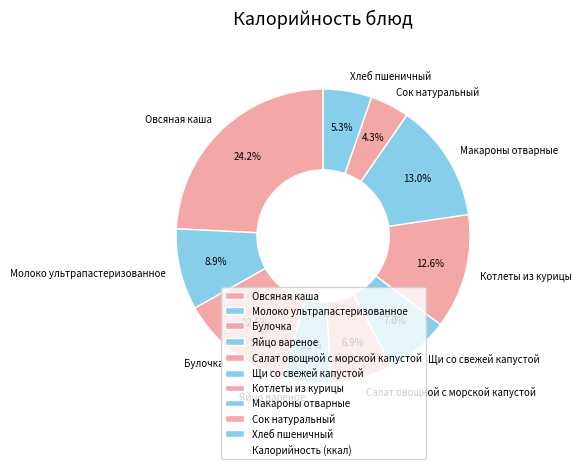

Which has a higher value, Салат овощной с морской капустой or Булочка?

Булочка